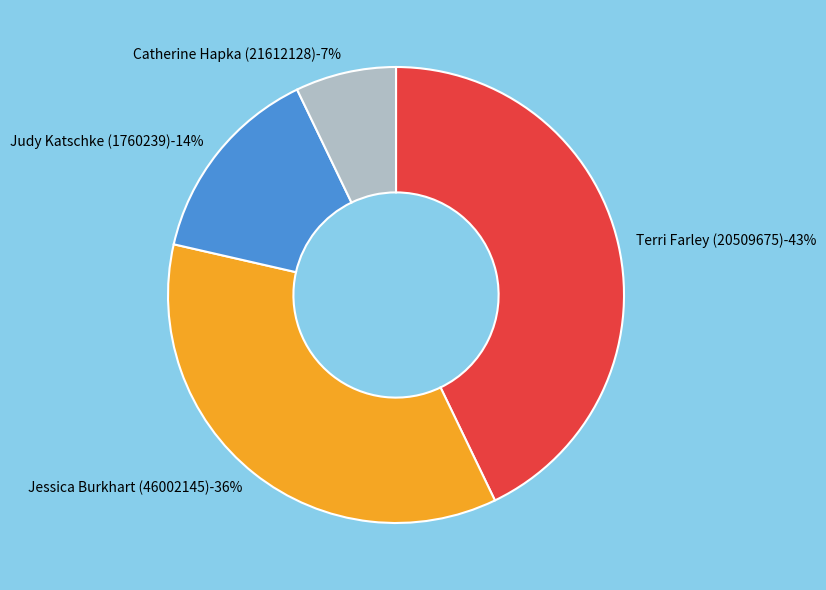

What is the smallest slice in the pie chart?

Catherine Hapka (21612128)